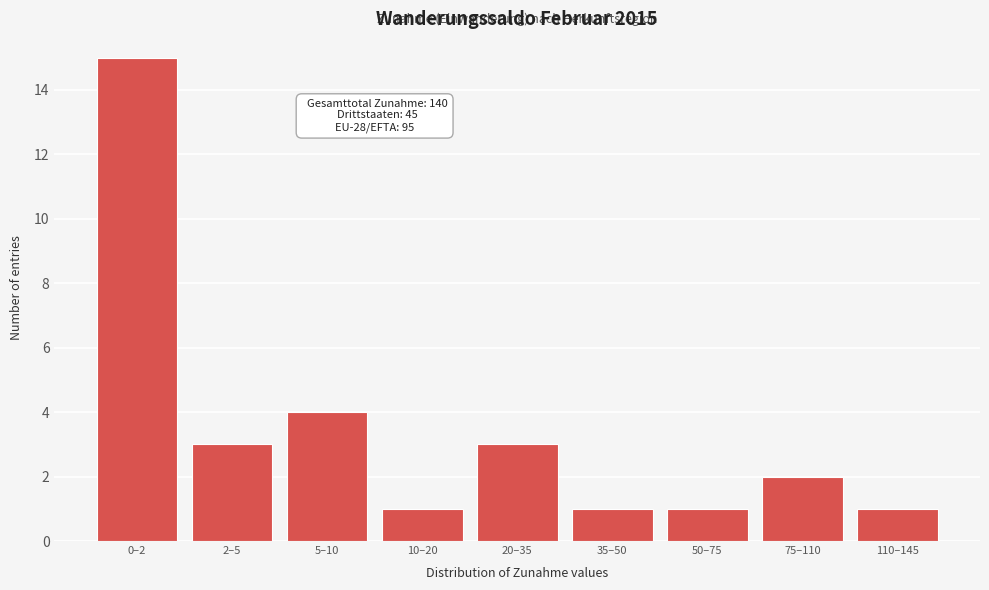

Reading left to right, extract all data points from this chart.

15	3	4	1	3	1	1	2	1